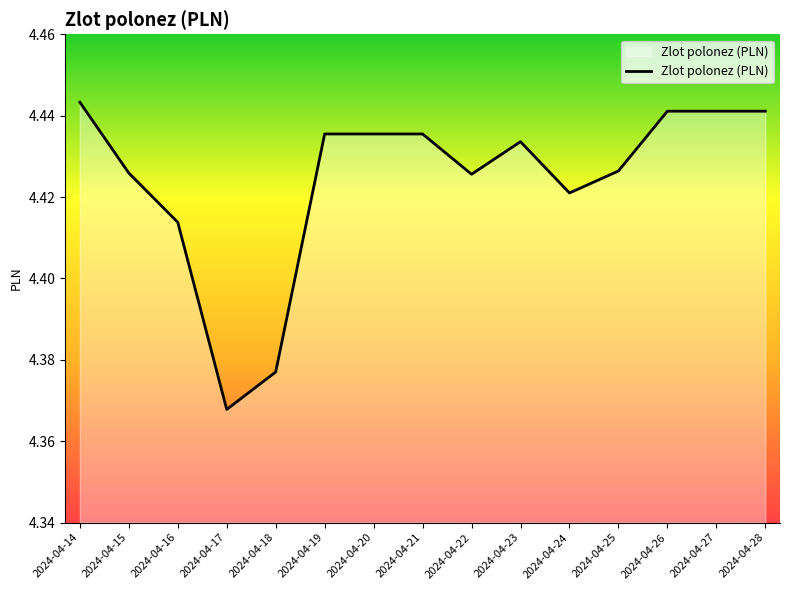

What is the change in value from 2024-04-17 to 2024-04-25?

+0.1